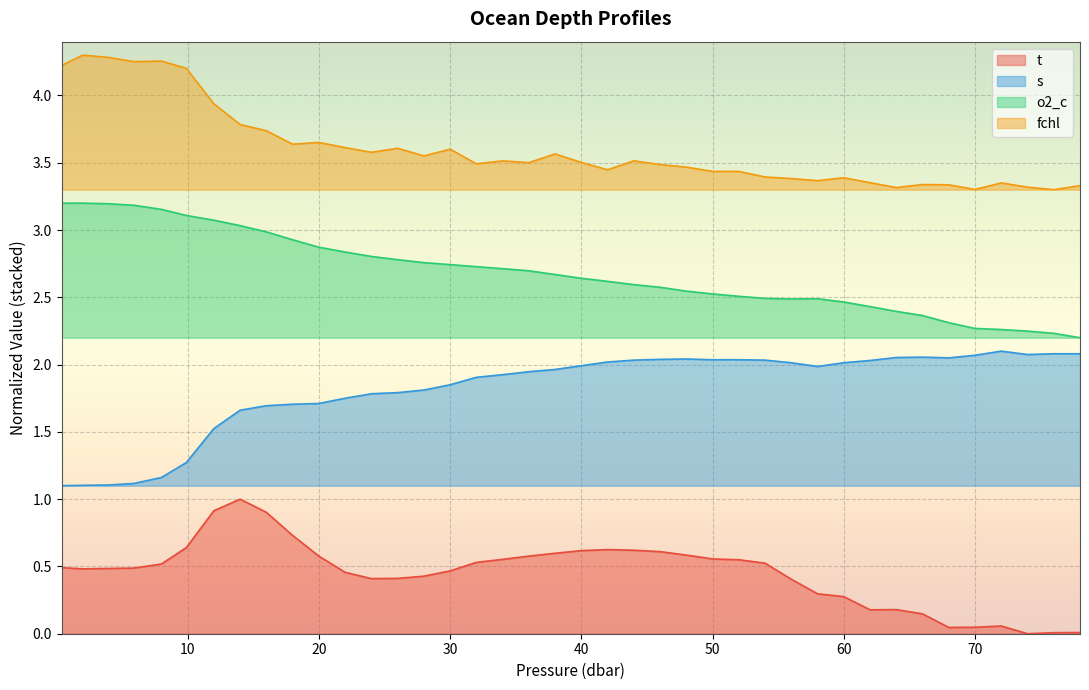

Which series changed the most between 24.0 and 40.0?

s